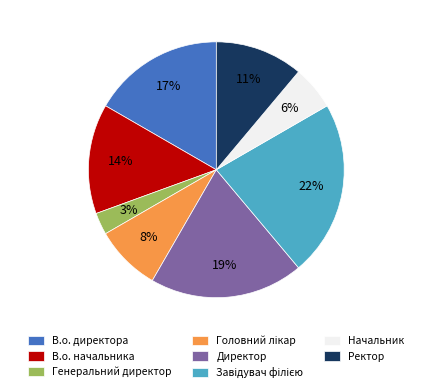

To the nearest percent, what is the combined percentage of Ректор and Генеральний директор?

14%